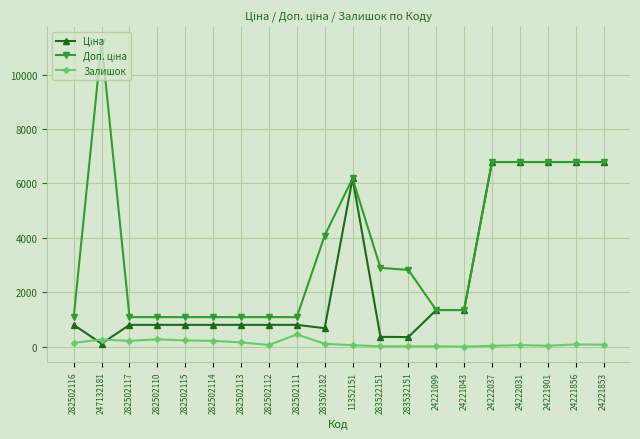

What is the maximum value shown in the chart?

11182.0